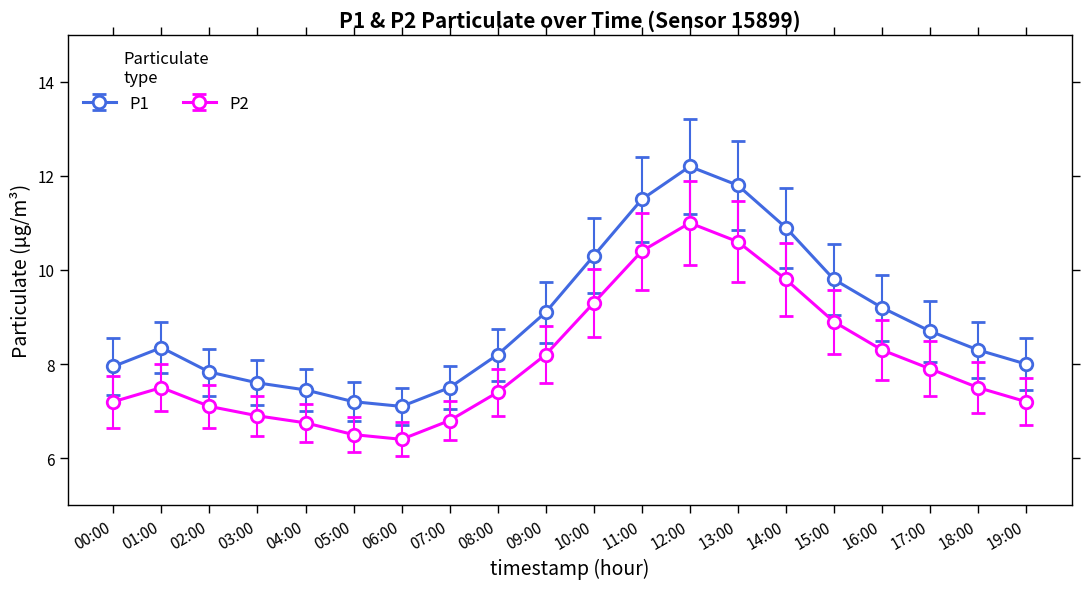

What is the maximum value shown in the chart?

12.2